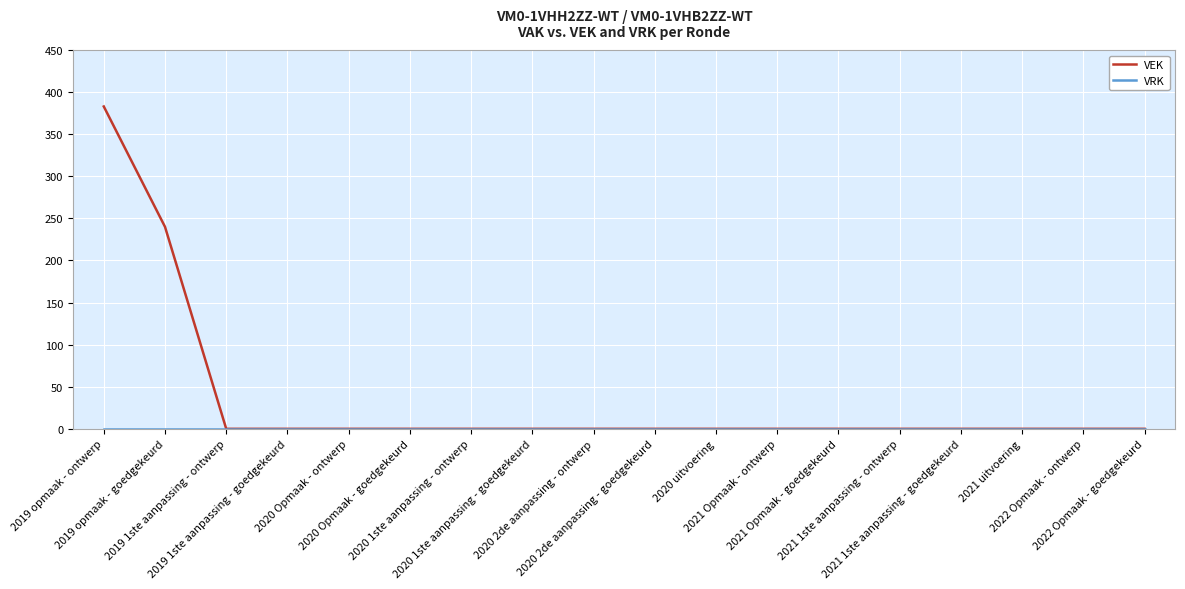

Which series has the largest total across all categories?

VEK